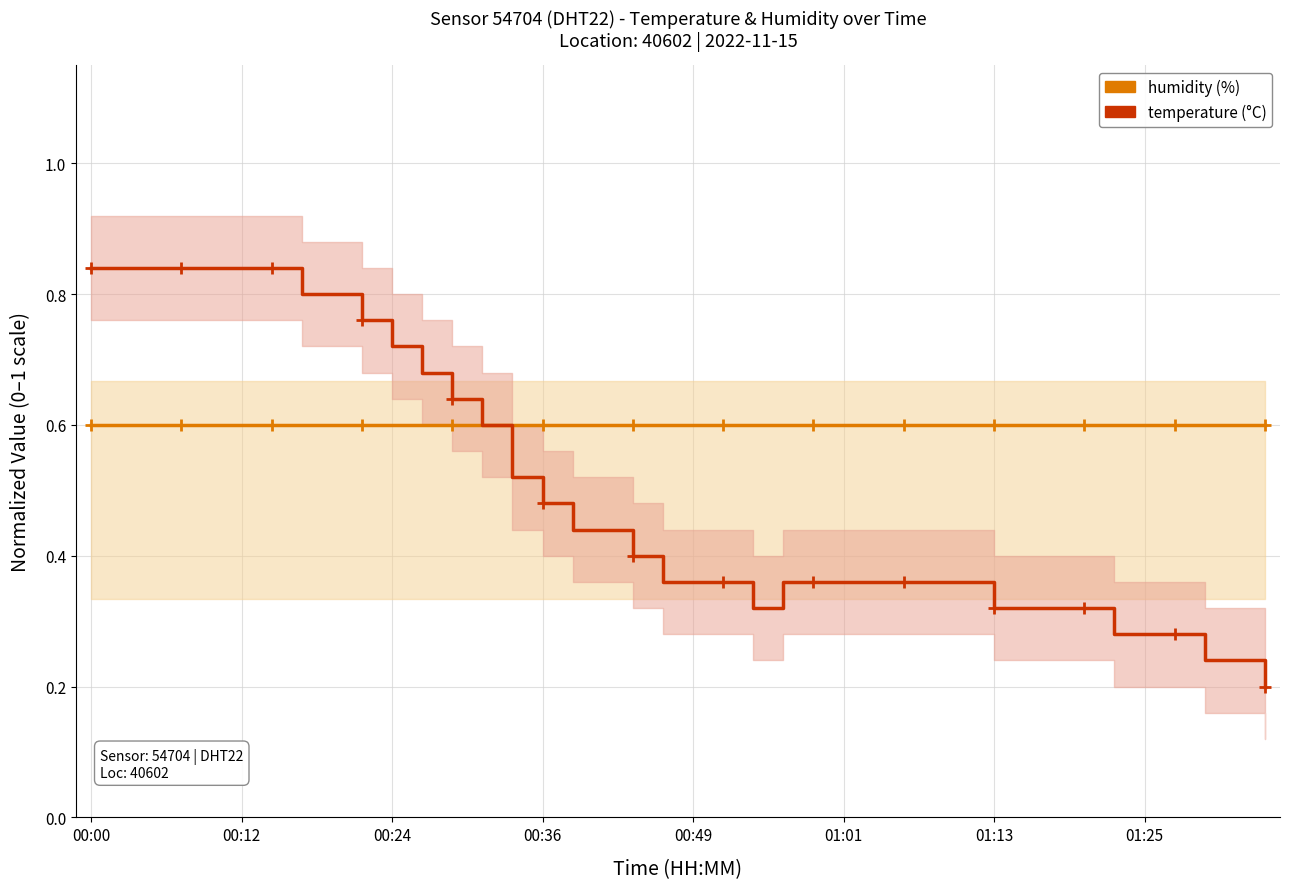

Which series changed the most between 28 and 37?

temperature